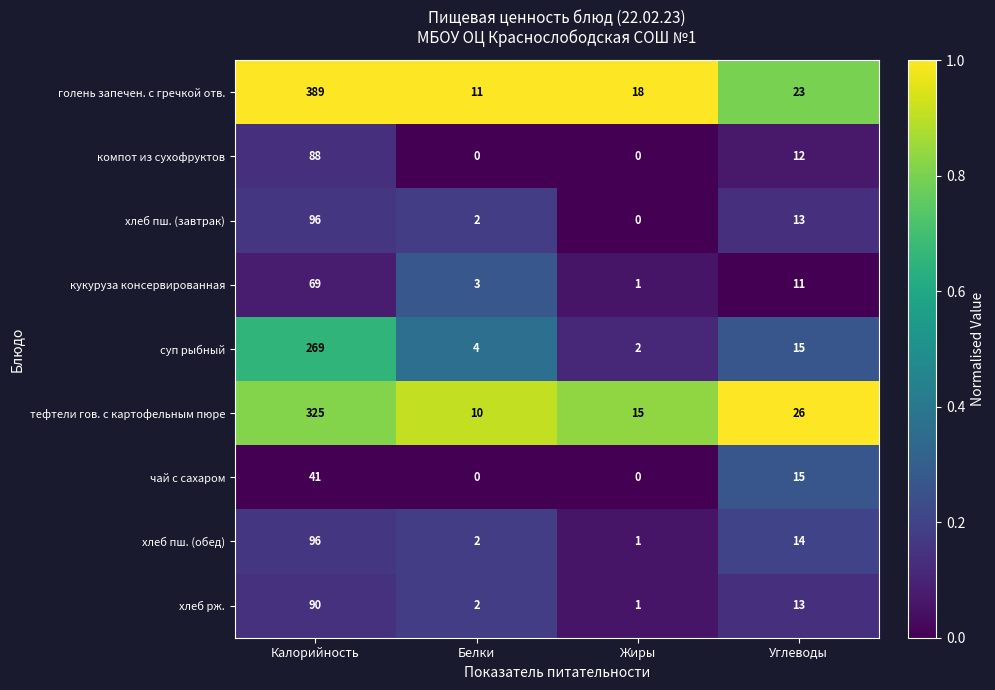

Between Калорийность and Жиры, which series saw the biggest shift?

голень запечен. с гречкой отв.